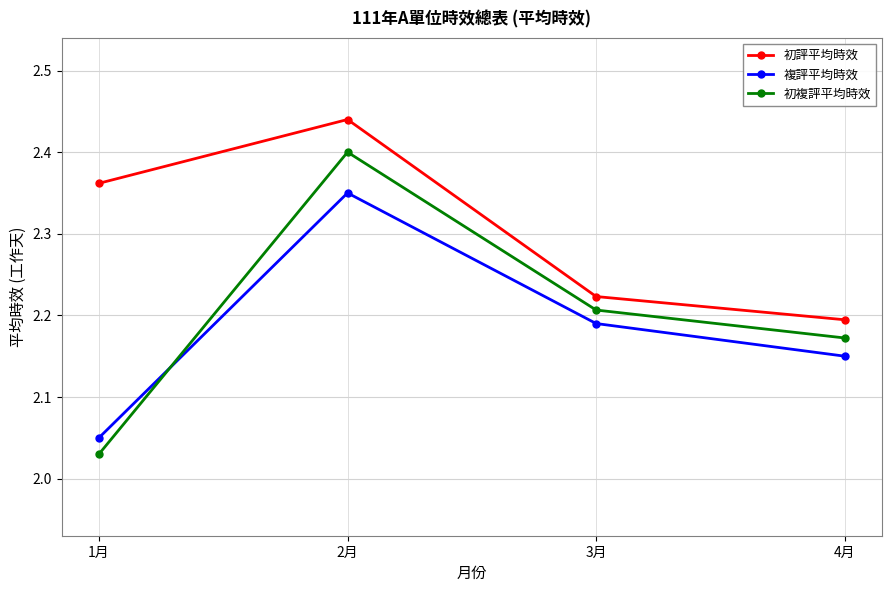

True or false: 初評平均時效 has a value of 2.2 at 4月.

True